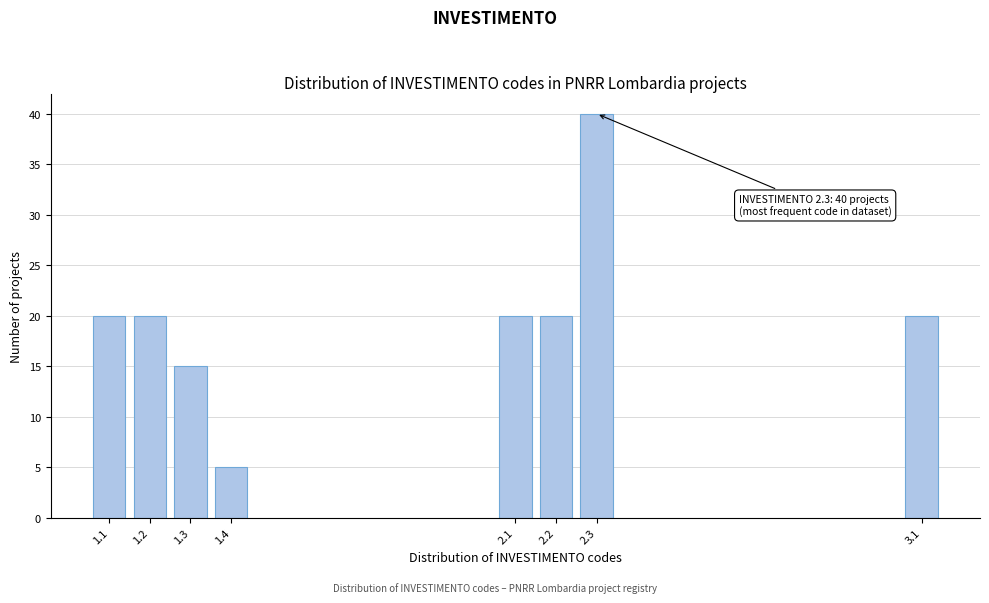

Reading left to right, list all the values displayed in this chart.

20	20	15	5	20	20	40	20